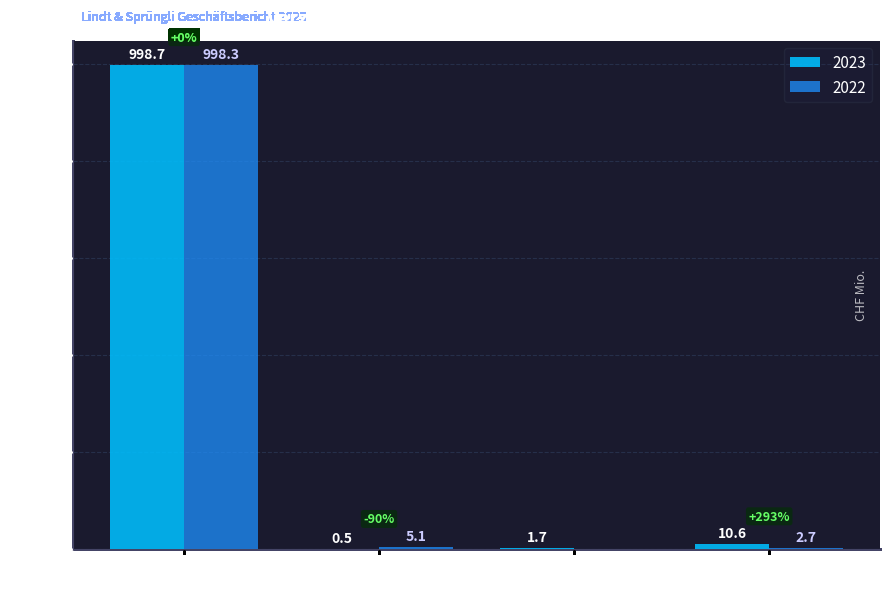

Reading left to right, extract all data points from this chart.

2023: CHF=998.7	EUR=0.5	USD=1.7	Übrige Währungen=10.6
2022: CHF=998.3	EUR=5.1	USD=0.0	Übrige Währungen=2.7